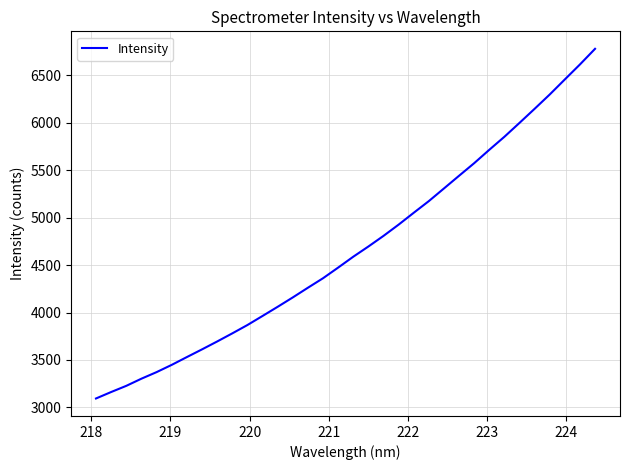

What is the difference between the maximum and minimum values?

3684.3